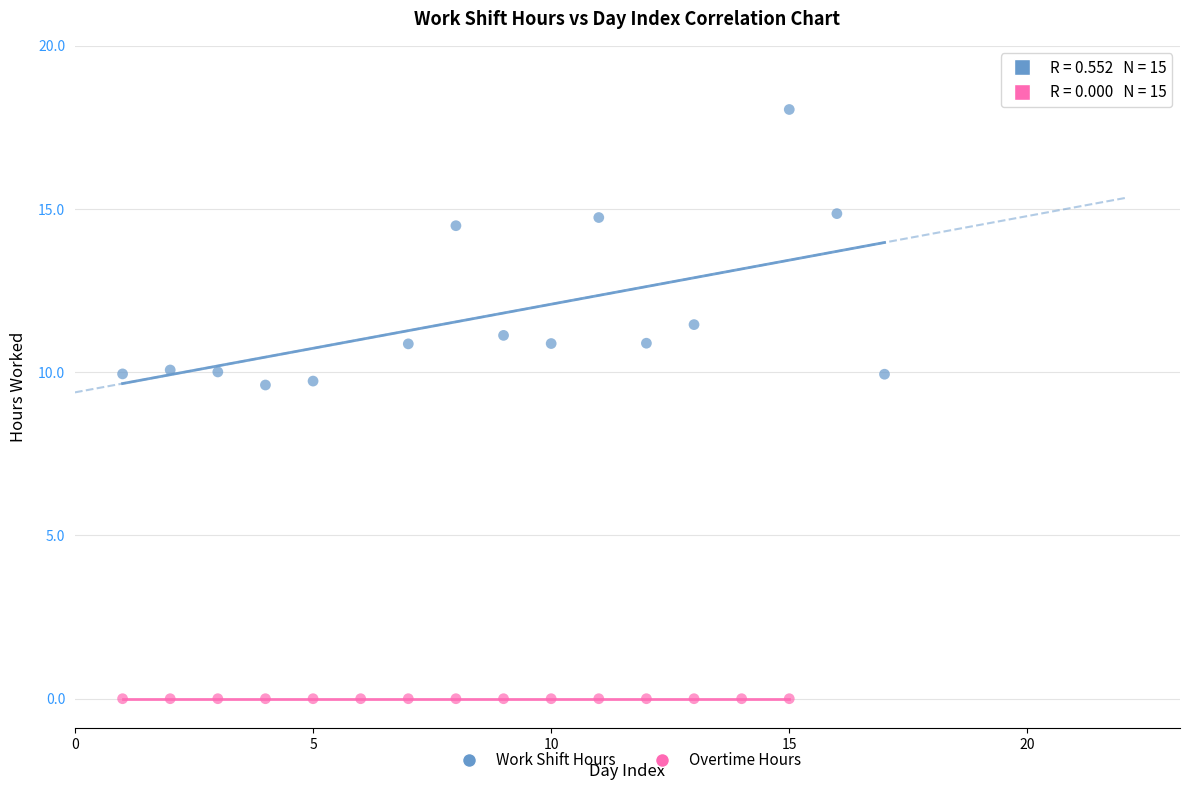

Which series contains the lowest Y value?

Overtime Hours